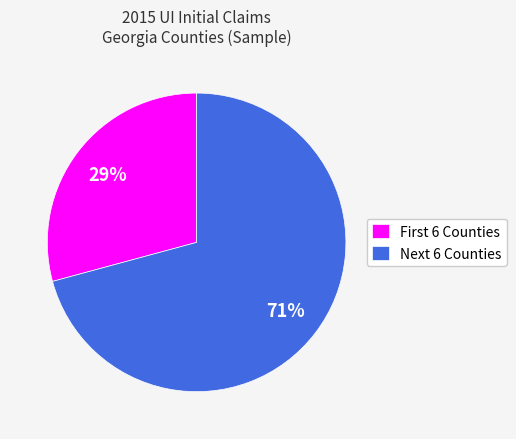

Does any single category account for the majority?

Yes